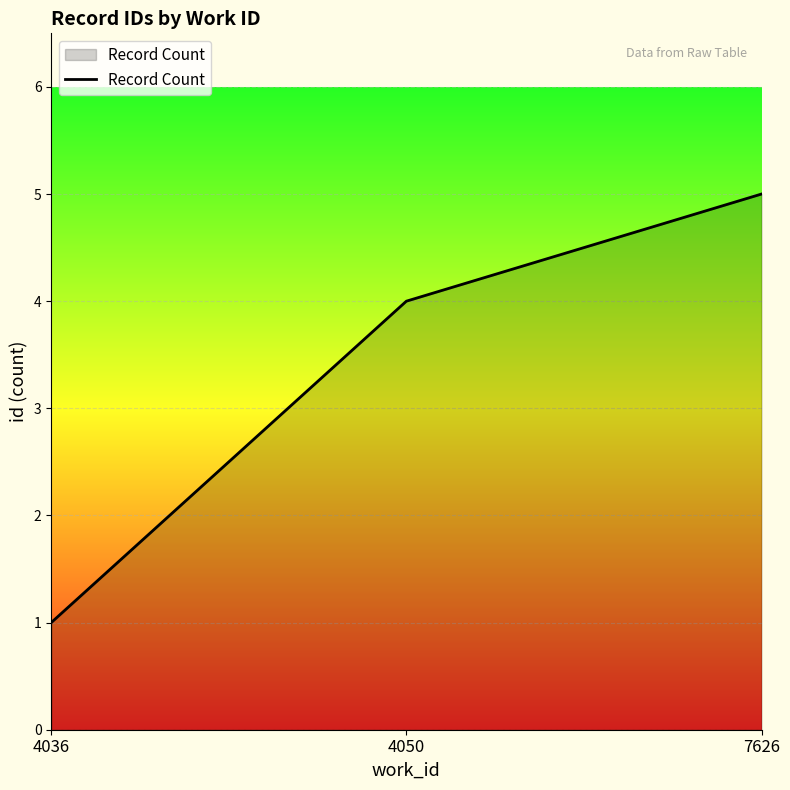

Rank the categories by value from highest to lowest.

7626, 4050, 4036